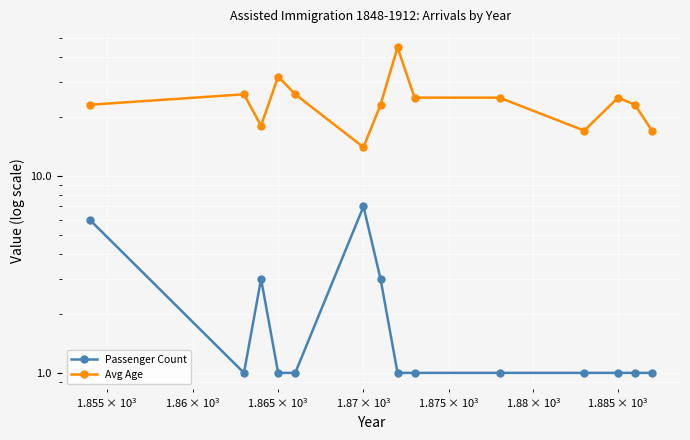

True or false: Passenger Count and Avg Age cross at least once.

False